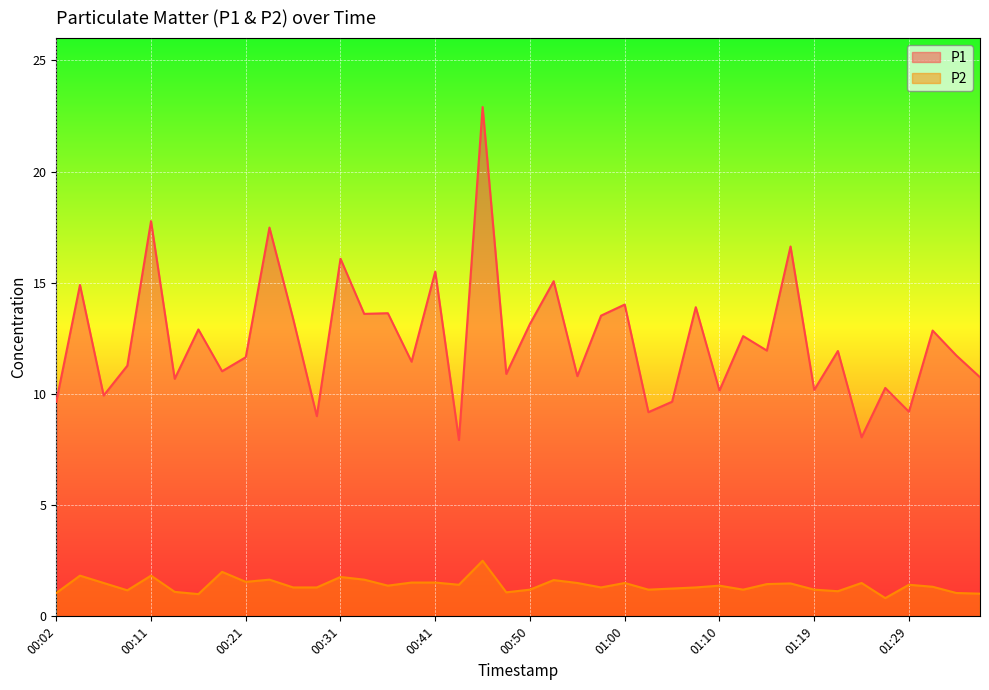

The value of P2 at 00:41 is 2.6. True or false?

False